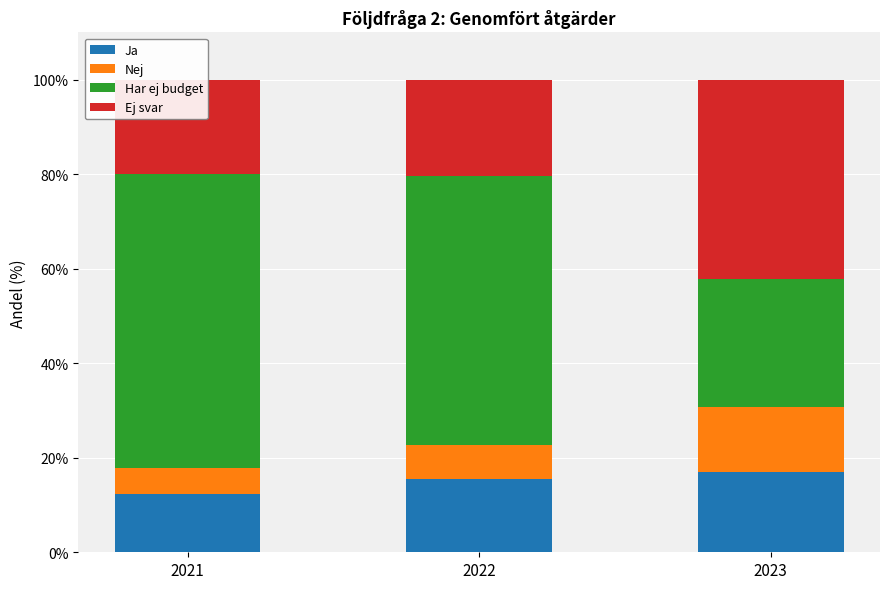

Reading left to right, transcribe all the data shown in this chart.

Ja: 12.4	15.5	16.9
Nej: 5.5	7.2	13.8
Har ej budget: 62.1	56.9	27.2
Ej svar: 20.0	20.3	42.1